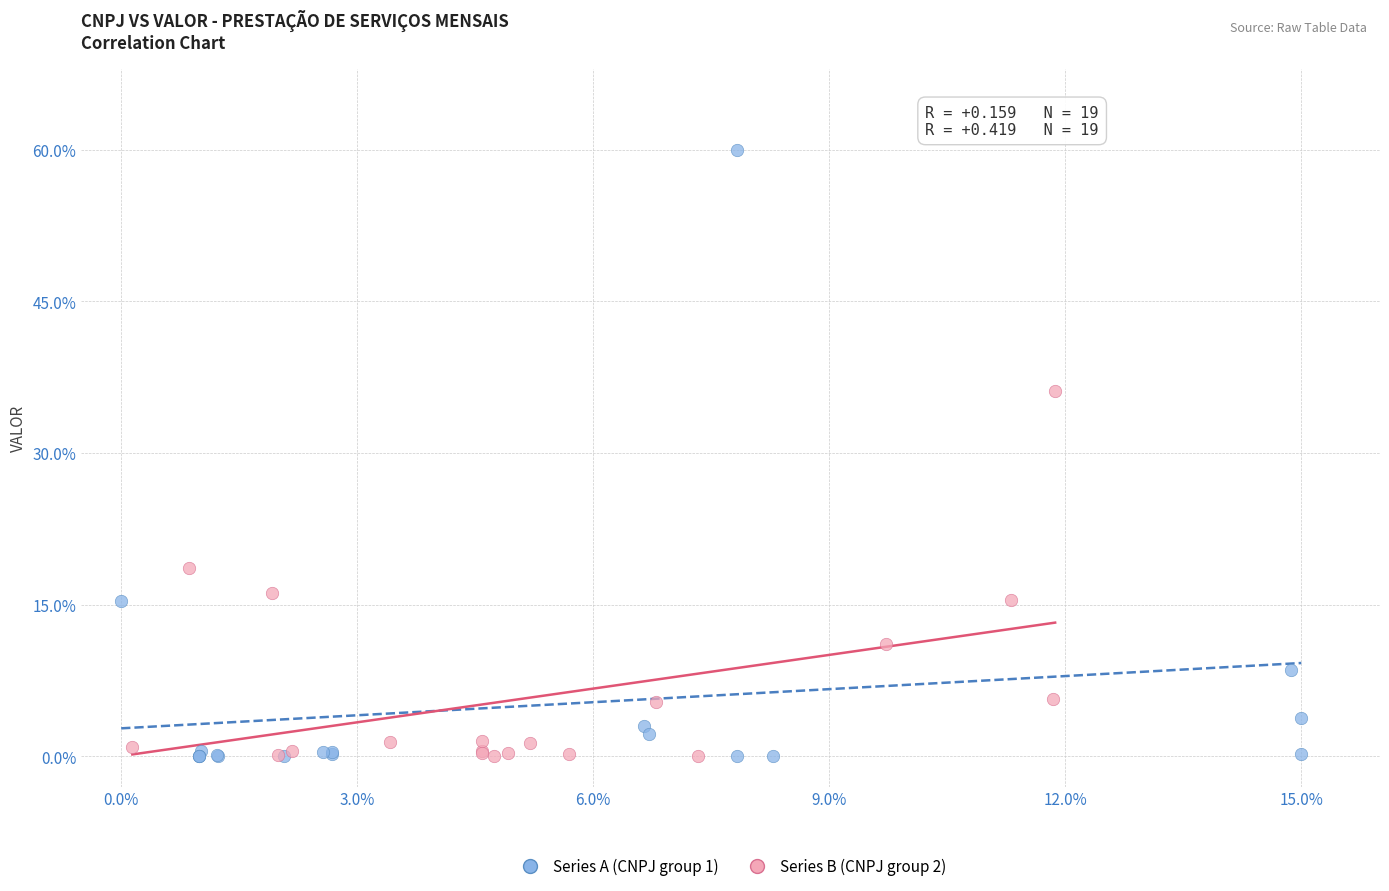

Which series reaches the maximum Y coordinate?

Series A (CNPJ group 1)